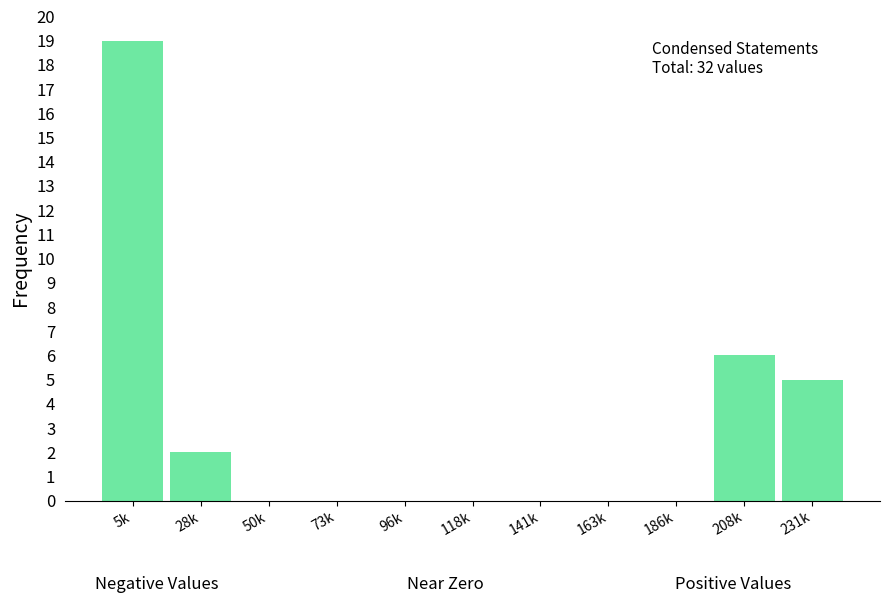

Reading left to right, transcribe all the data shown in this chart.

5k=19	28k=2	50k=0	73k=0	96k=0	118k=0	141k=0	163k=0	186k=0	208k=6	231k=5